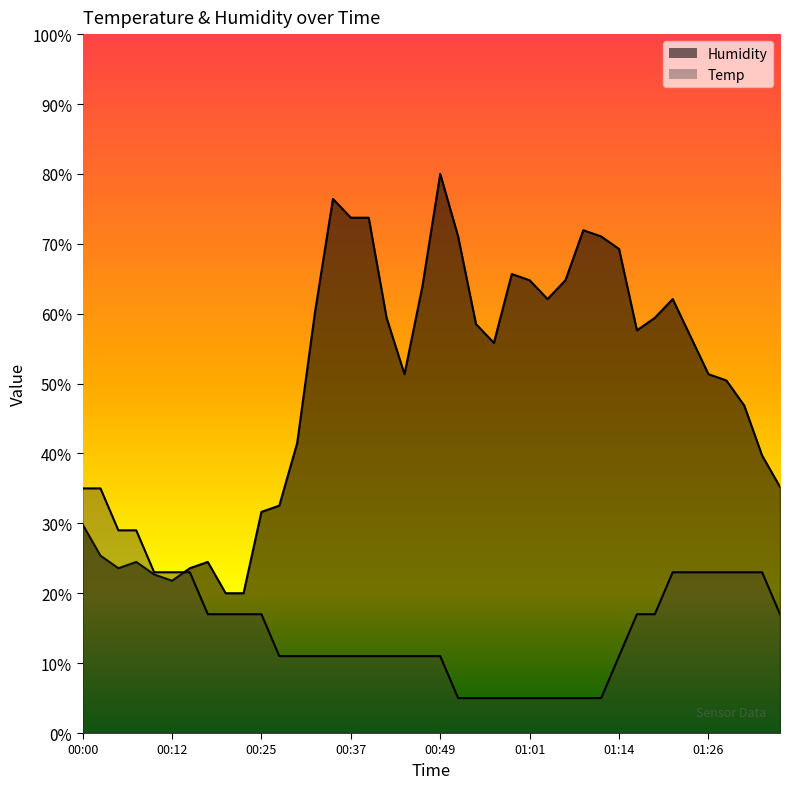

Which series has the largest range (max minus min)?

Humidity